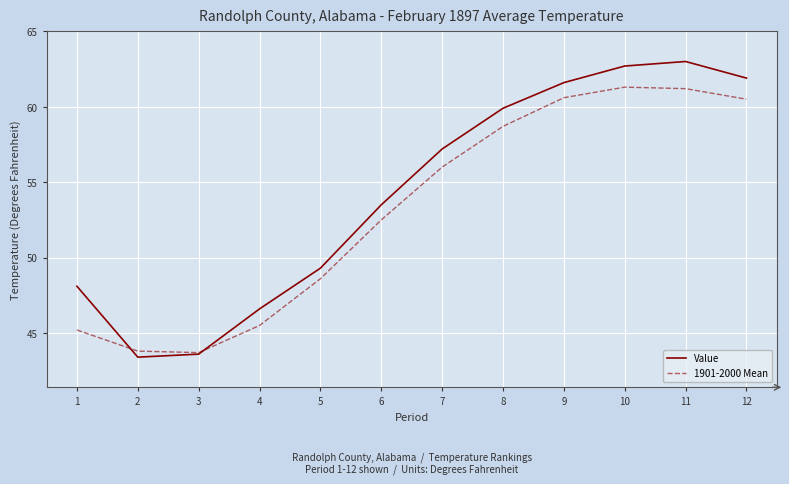

Which category has the lowest value in the Value series?

2